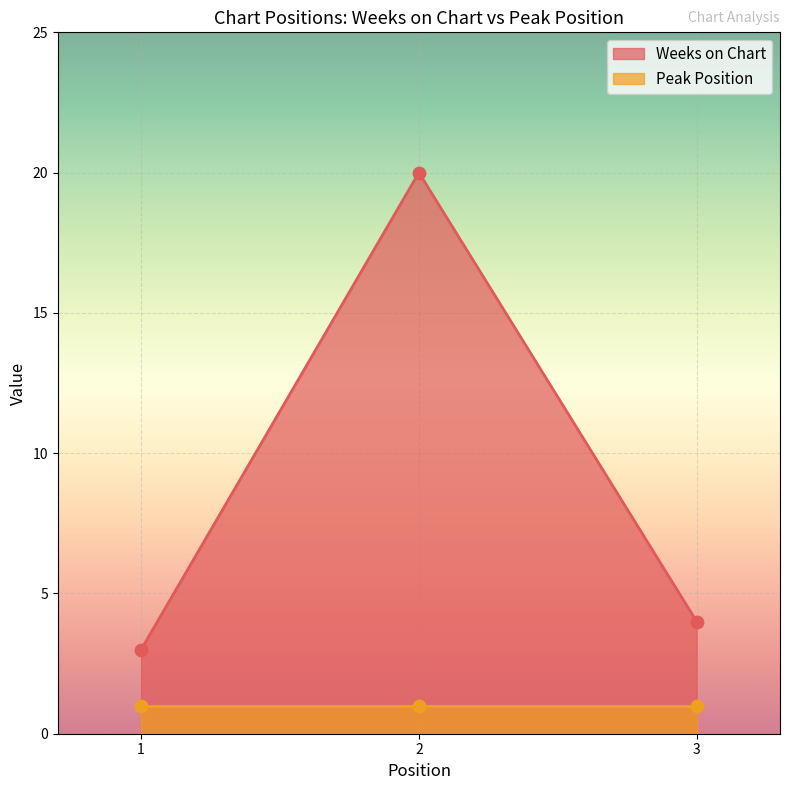

What is the change in value from 1 to 3?

+1